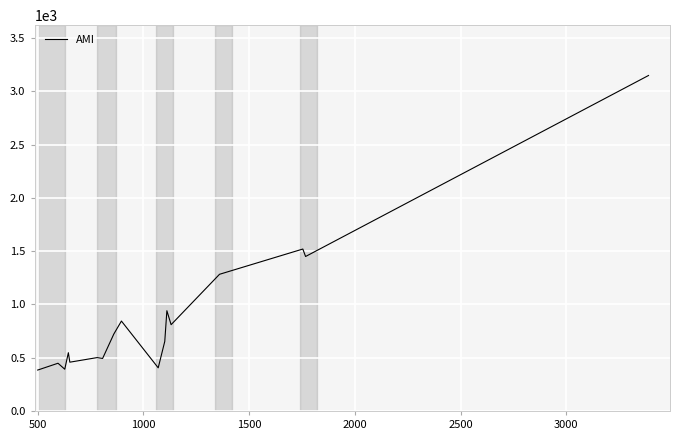

What is the greatest value displayed?

3149